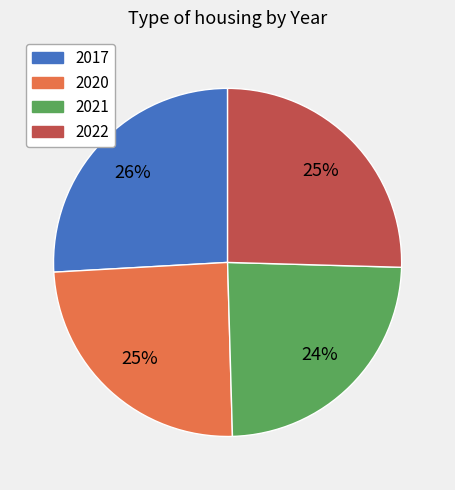

To the nearest percent, what percentage of the pie is 2020?

25%